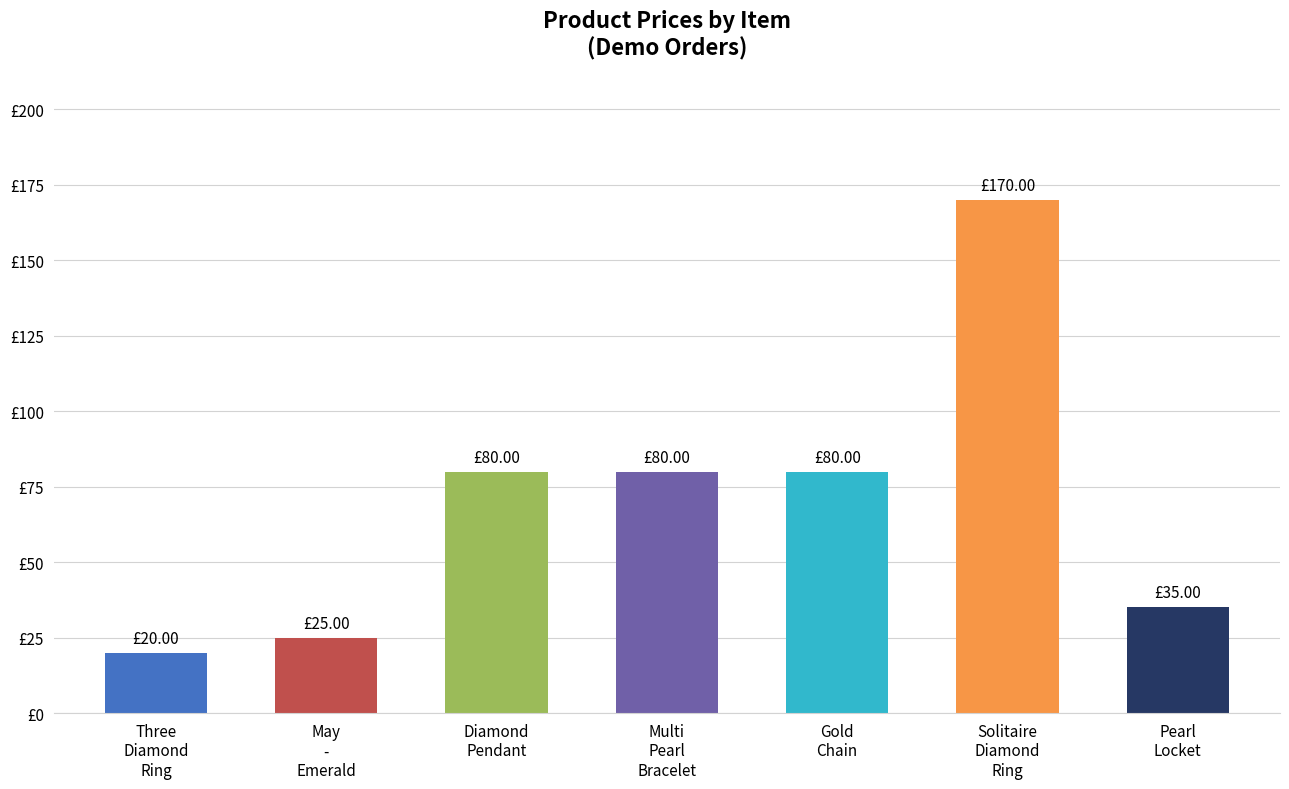

What is the value of the 5th bar from the left?

80